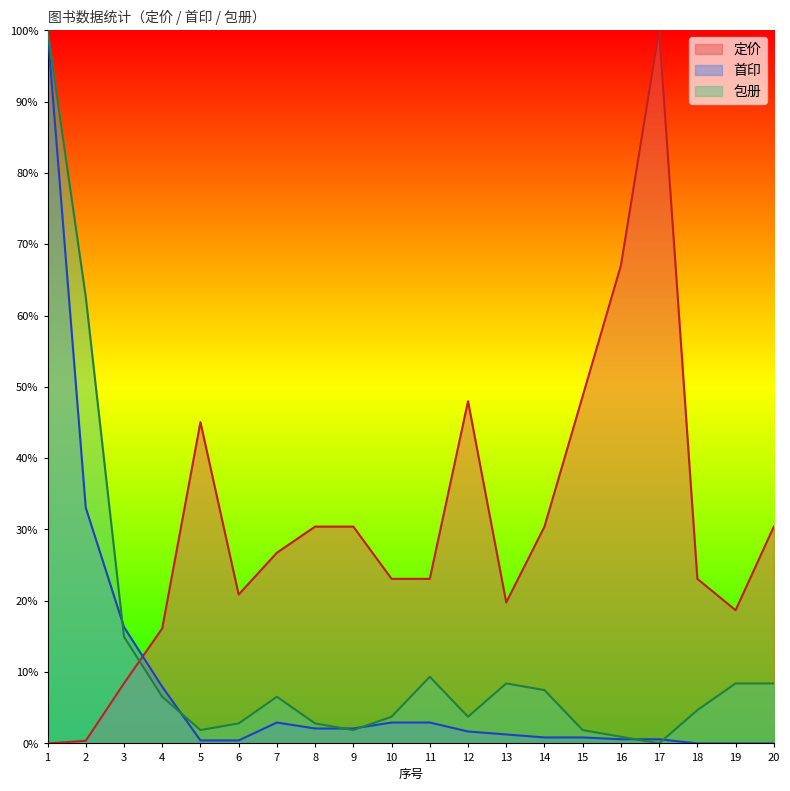

Which category has the highest value in the 包册 series?

1